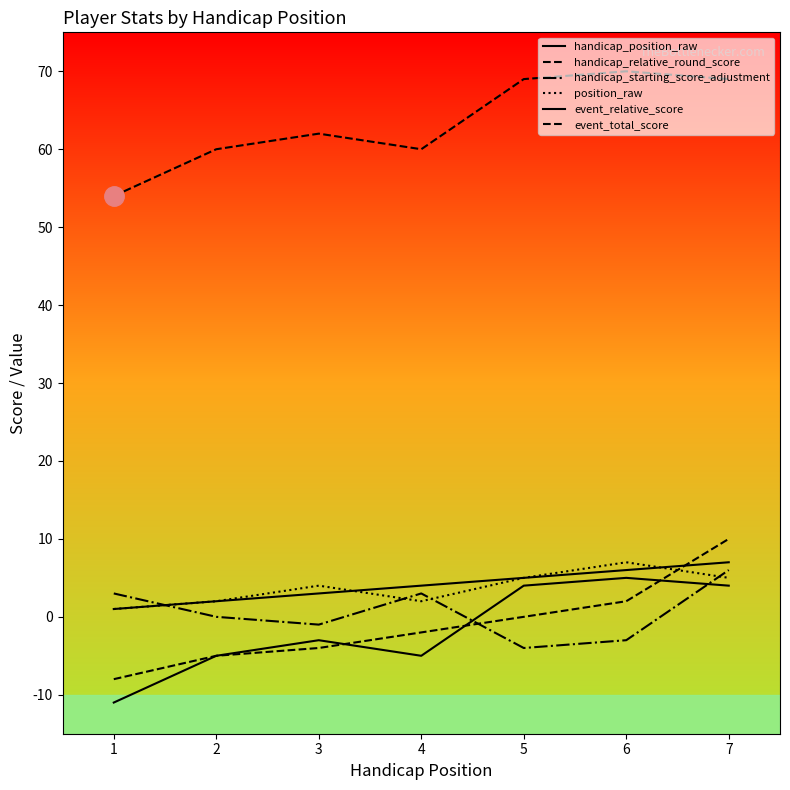

Does the chart display data point markers on the line(s)?

No